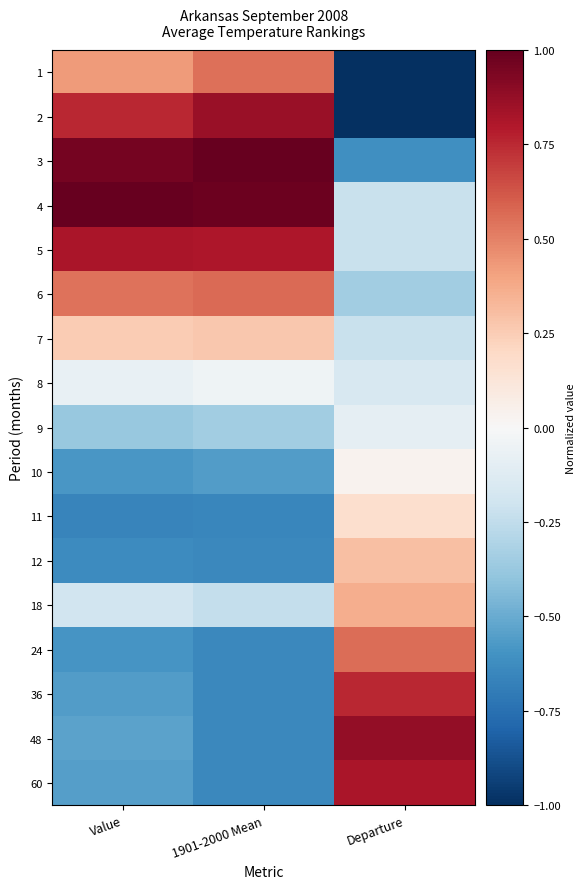

Between 1901-2000 Mean and Departure, which is larger?

1901-2000 Mean